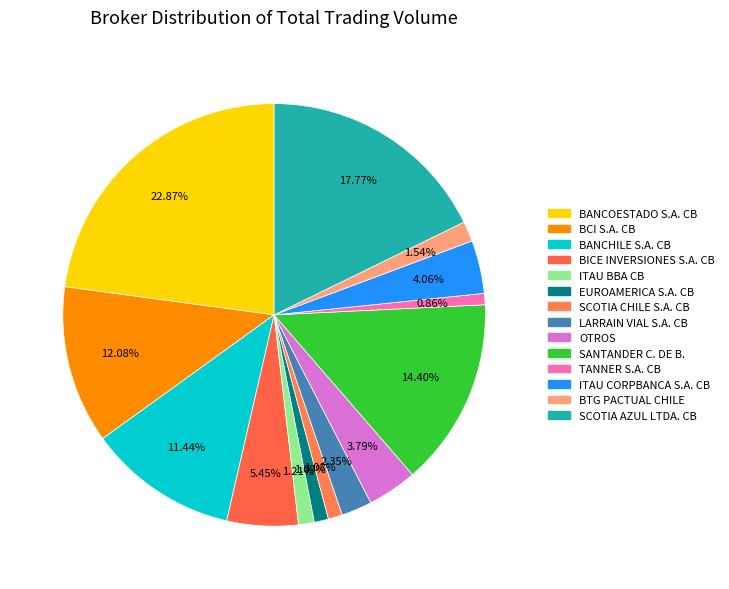

Is it true that ITAU BBA CB is 11% of the pie?

False